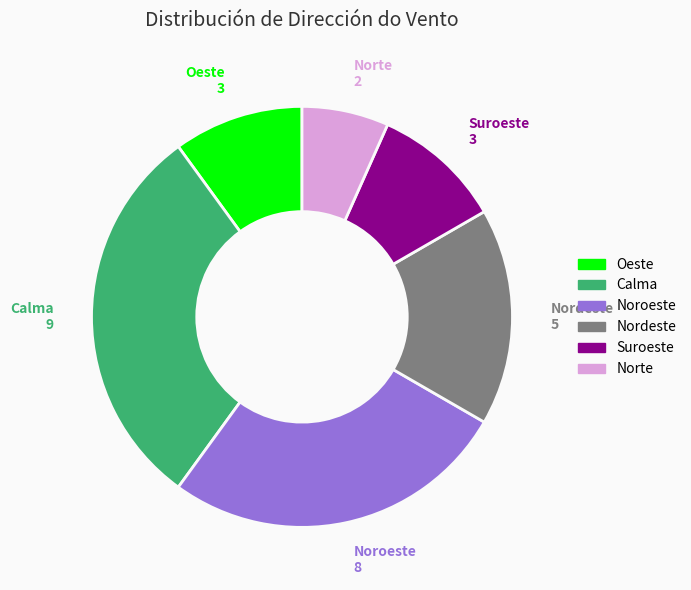

Which slice is the smallest?

Norte